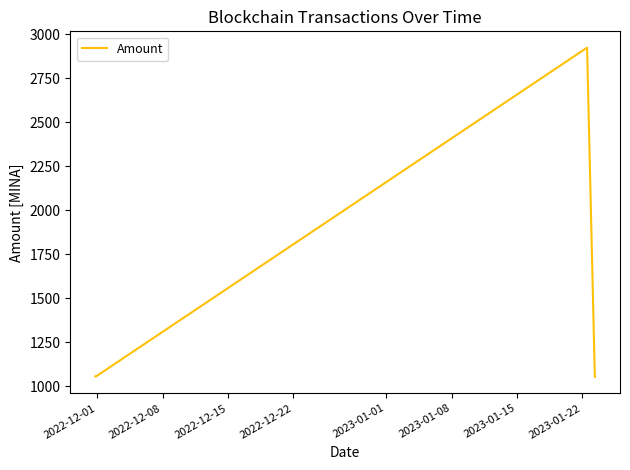

True or false: there are more than 0 points higher than both neighbors.

True